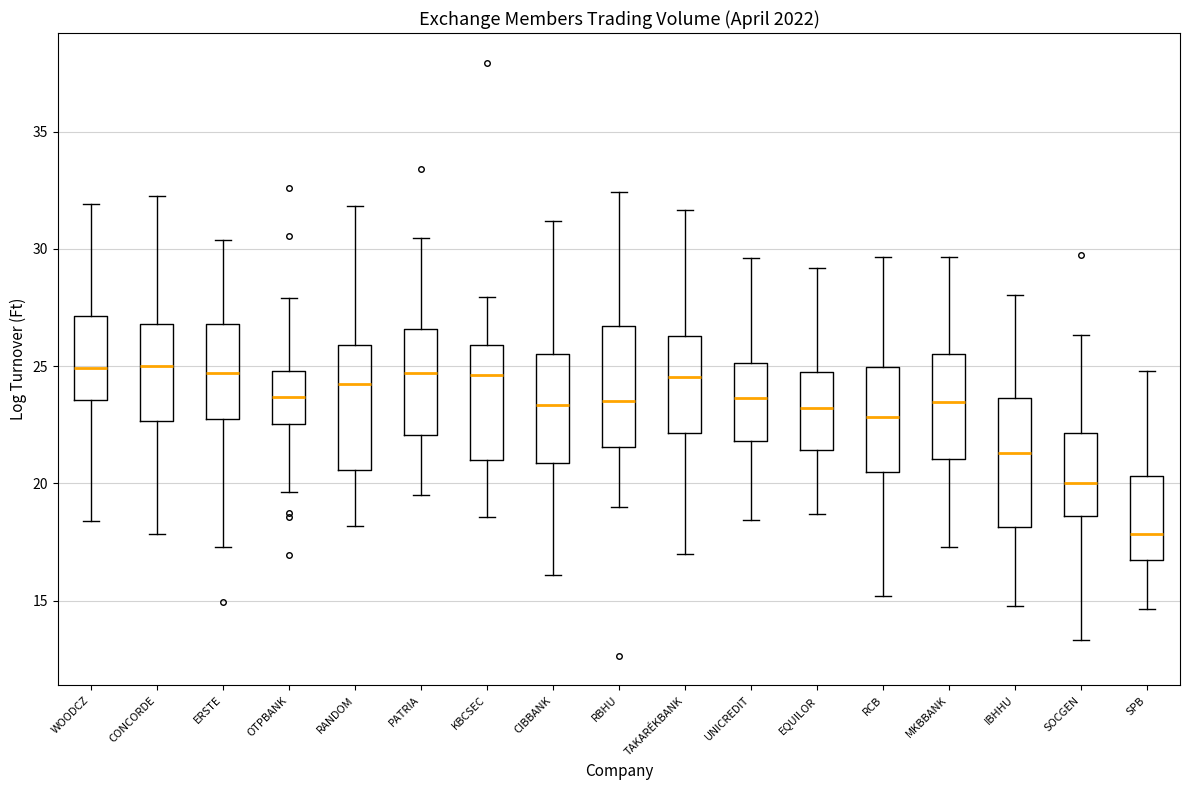

Reading left to right, read every box against the y-axis: the position of its median line, the range the box covers, and the ends of its whiskers. The values are not printed on the chart, so give them approximately, as read against the axis.

WOODCZ: median 25.0, box 23.5 to 27.0, whiskers 18.5 to 32.0
CONCORDE: median 25.0, box 22.5 to 27.0, whiskers 18.0 to 32.5
ERSTE: median 24.5, box 22.5 to 27.0, whiskers 17.5 to 30.5
OTPBANK: median 23.5, box 22.5 to 25.0, whiskers 19.5 to 28.0
RANDOM: median 24.5, box 20.5 to 26.0, whiskers 18.0 to 32.0
PATRIA: median 24.5, box 22.0 to 26.5, whiskers 19.5 to 30.5
KBCSEC: median 24.5, box 21.0 to 26.0, whiskers 18.5 to 28.0
CIBBANK: median 23.5, box 21.0 to 25.5, whiskers 16.0 to 31.0
RBHU: median 23.5, box 21.5 to 26.5, whiskers 19.0 to 32.5
TAKARÉKBANK: median 24.5, box 22.0 to 26.5, whiskers 17.0 to 31.5
UNICREDIT: median 23.5, box 22.0 to 25.0, whiskers 18.5 to 29.5
EQUILOR: median 23.0, box 21.5 to 25.0, whiskers 18.5 to 29.0
RCB: median 23.0, box 20.5 to 25.0, whiskers 15.0 to 29.5
MKBBANK: median 23.5, box 21.0 to 25.5, whiskers 17.5 to 29.5
IBHHU: median 21.5, box 18.0 to 23.5, whiskers 15.0 to 28.0
SOCGEN: median 20.0, box 18.5 to 22.0, whiskers 13.5 to 26.5
SPB: median 18.0, box 16.5 to 20.5, whiskers 14.5 to 25.0